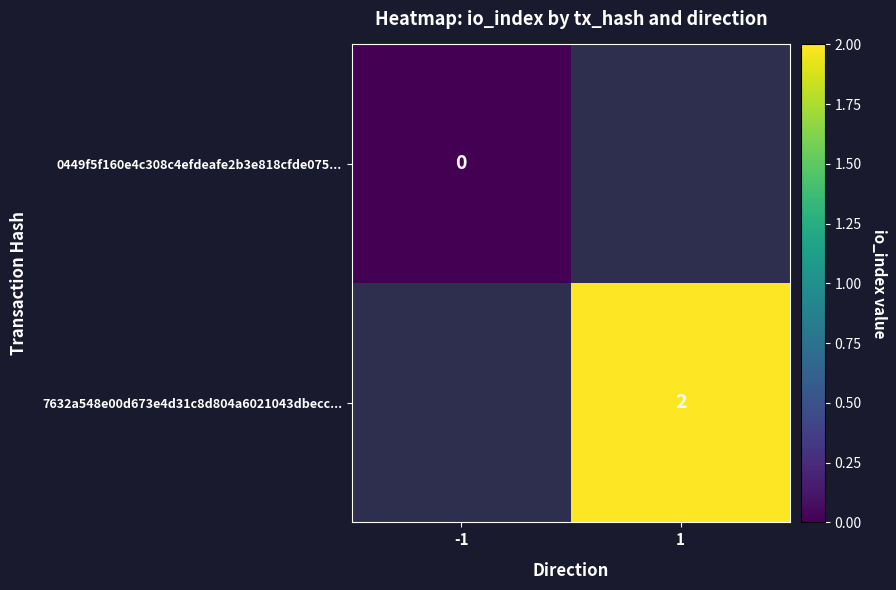

Which series has the widest spread of values?

0449f5f160e4c308c4efdeafe2b3e818cfde075...